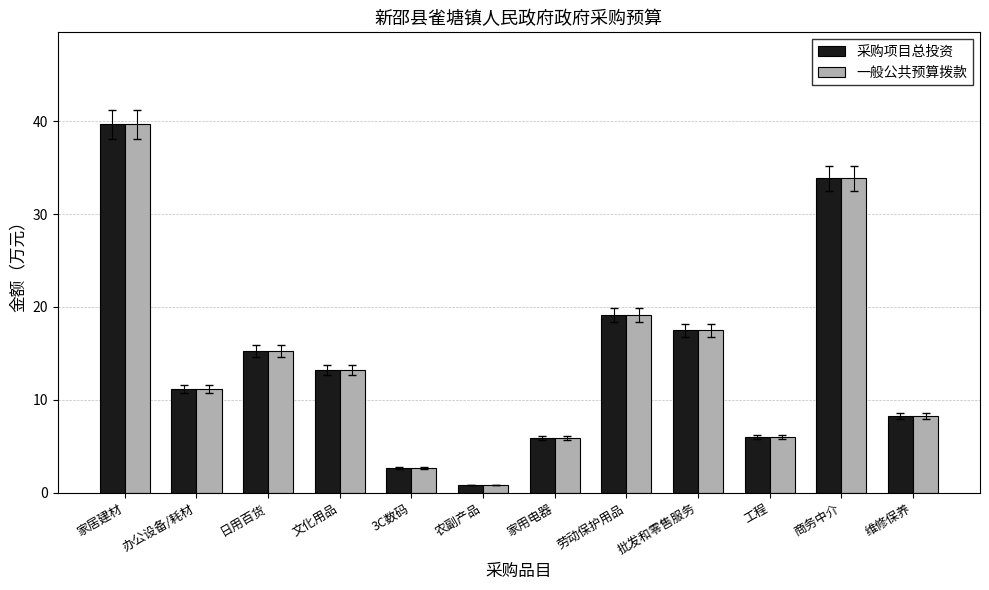

The value of 采购项目总投资 at 日用百货 is 15.3. True or false?

True